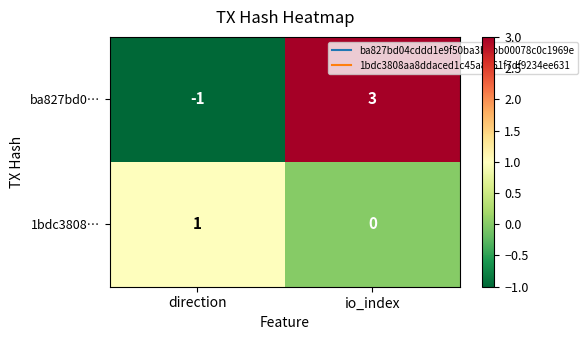

What is the greatest value displayed?

3